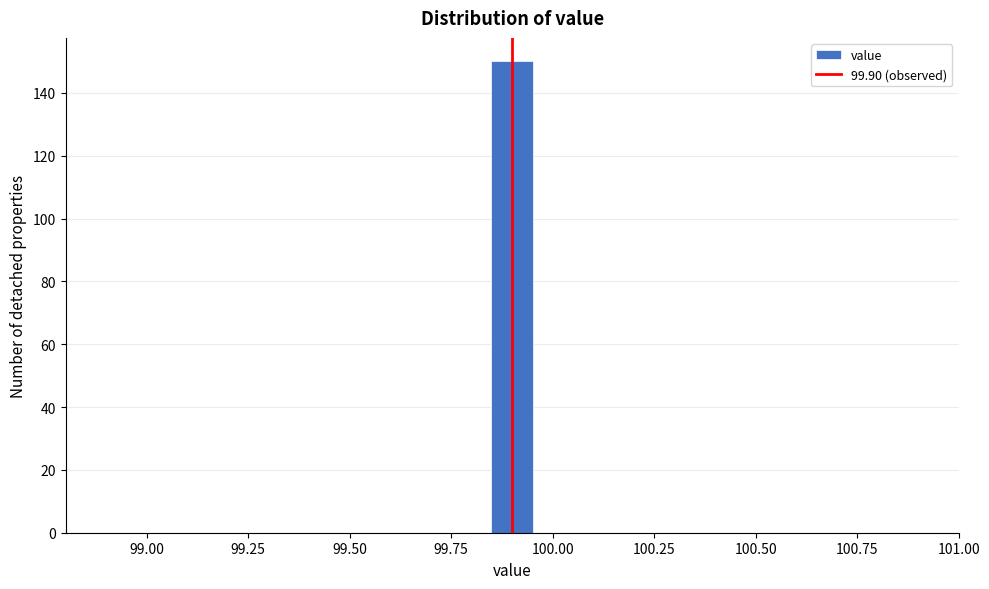

Read against the x-axis, roughly where is the centre of the tallest bar?

99.90